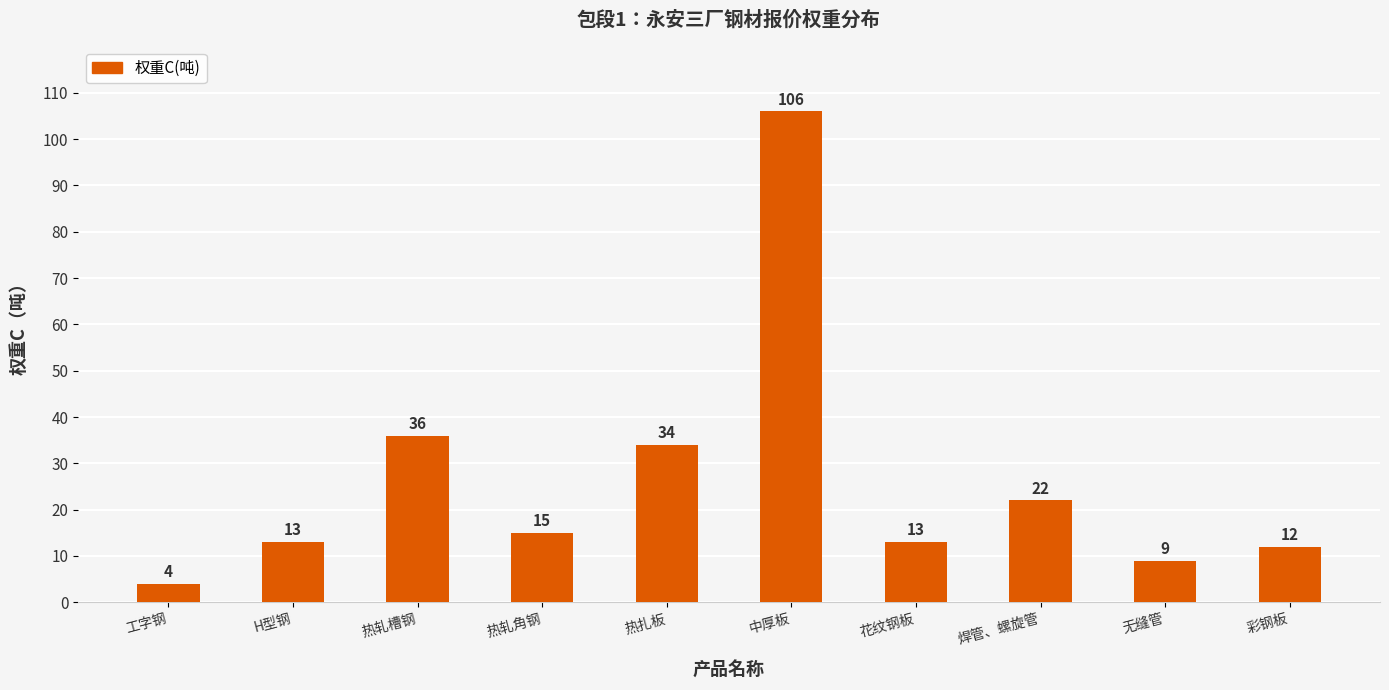

Reading left to right, list all the values displayed in this chart.

4	13	36	15	34	106	13	22	9	12